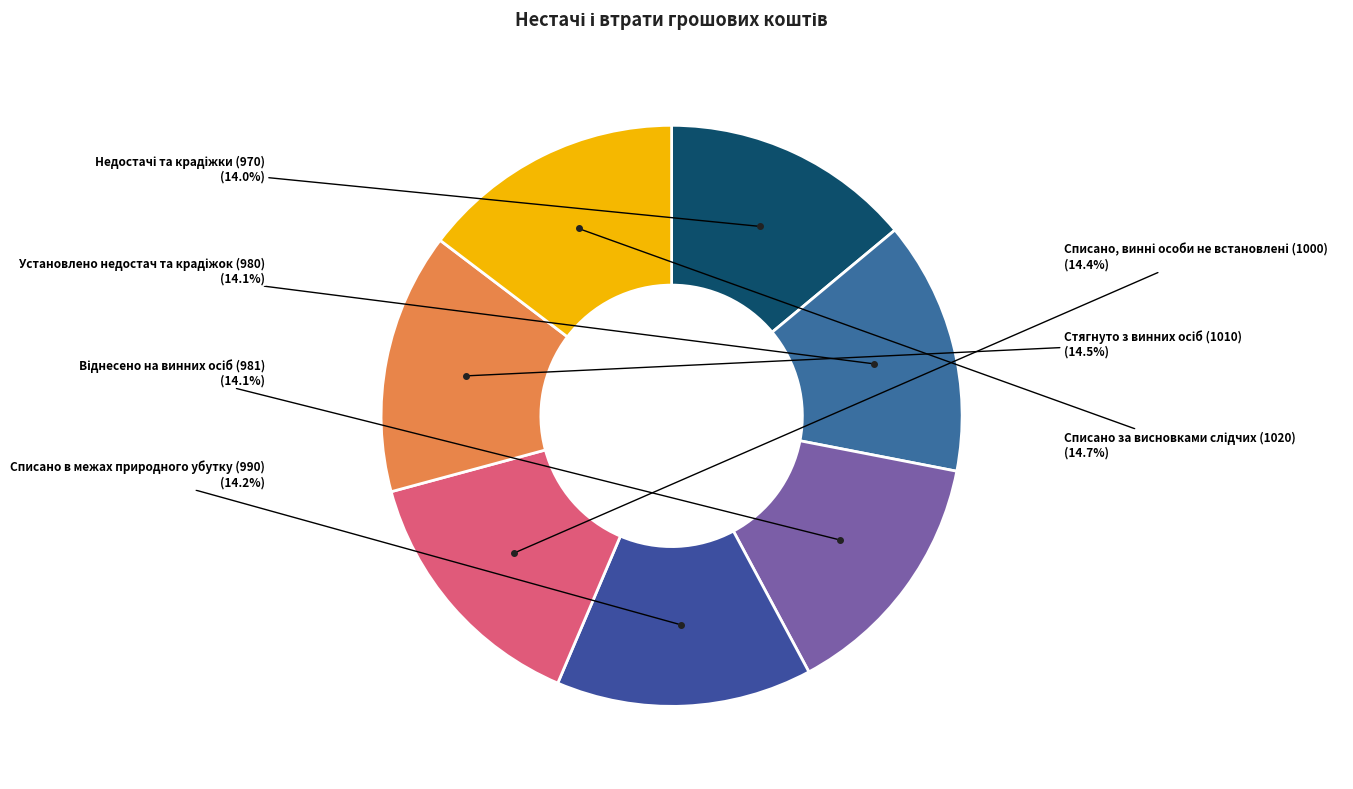

Is there any slice that represents more than half of the pie?

No